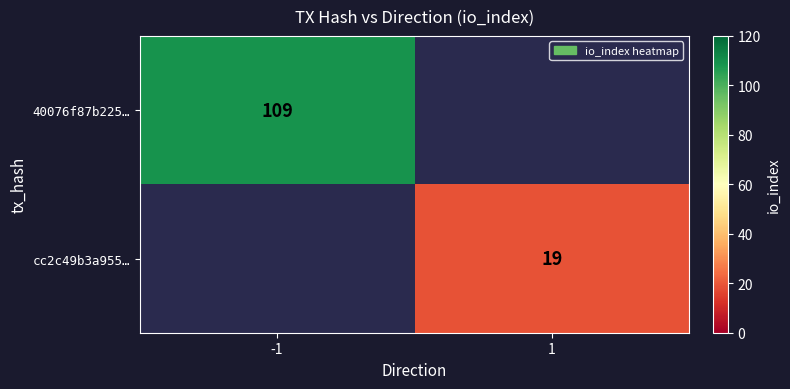

The cc2c49b3a955… series shows 30 at 1. True or false?

False